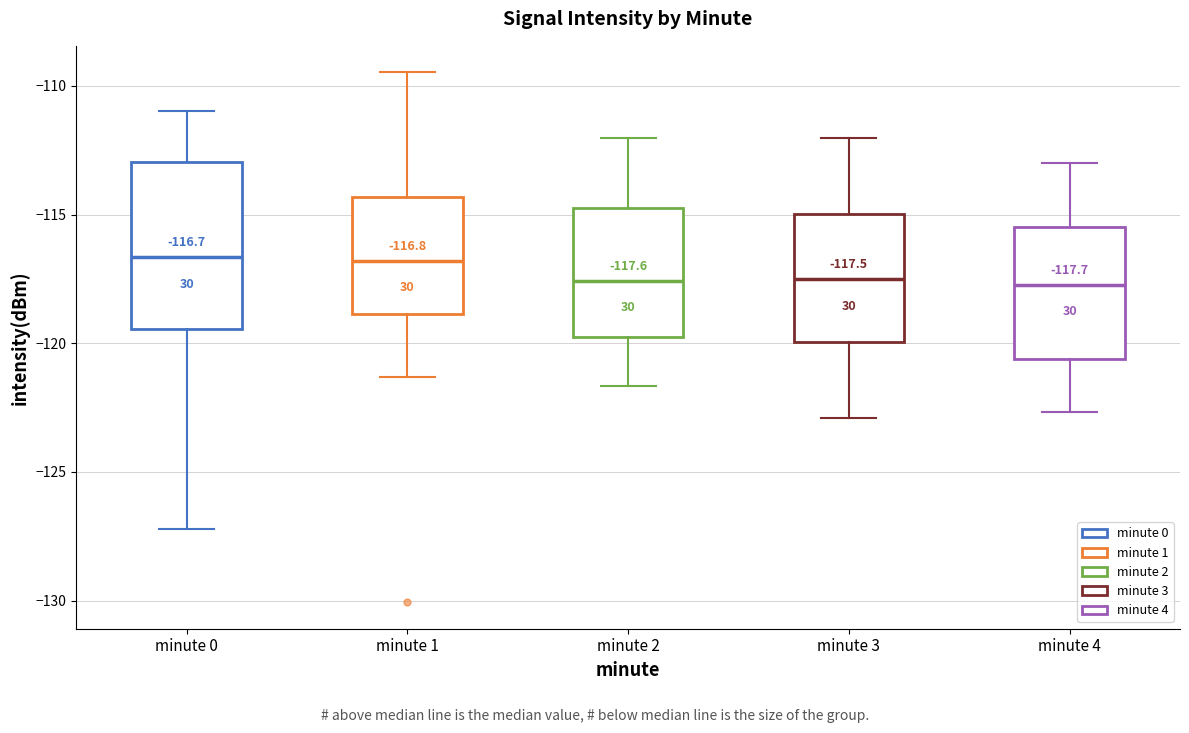

Comparing the boxes themselves (not the whiskers), which one is the tallest?

minute 0